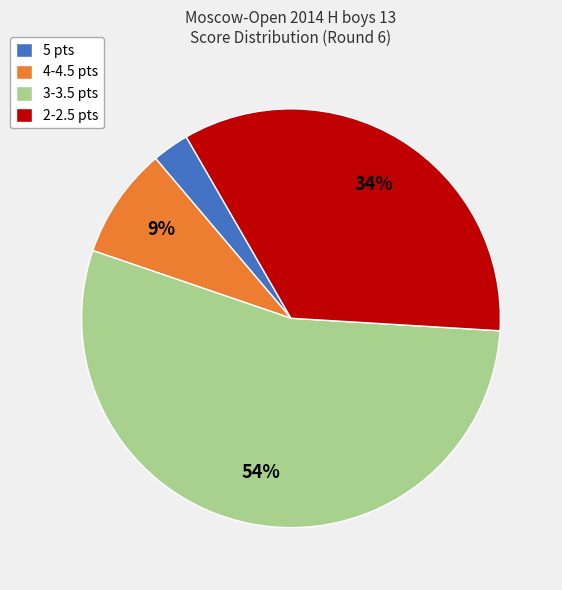

Rank the categories by value from highest to lowest.

3-3.5 pts, 2-2.5 pts, 4-4.5 pts, 5 pts